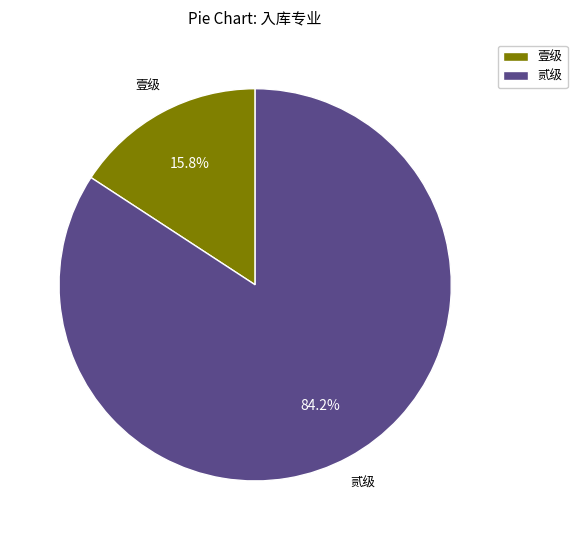

Combined, what portion of the pie is 壹级 and 贰级?

100.0%